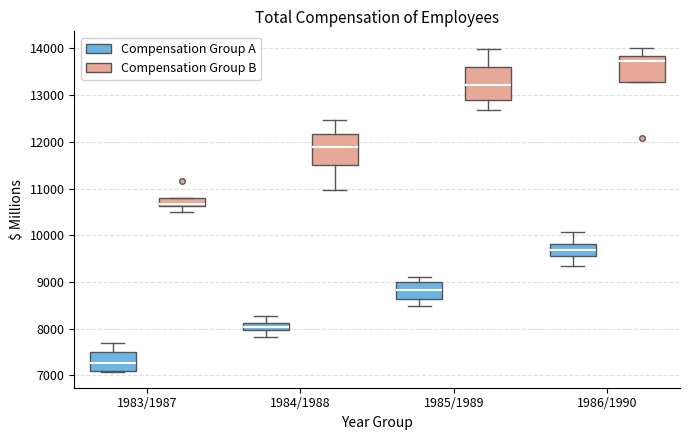

Where does the lower whisker of the box for 1986/1990 (Compensation Group A) end on the y-axis? The values are not printed on the chart, so give them approximately, as read against the axis.

9300